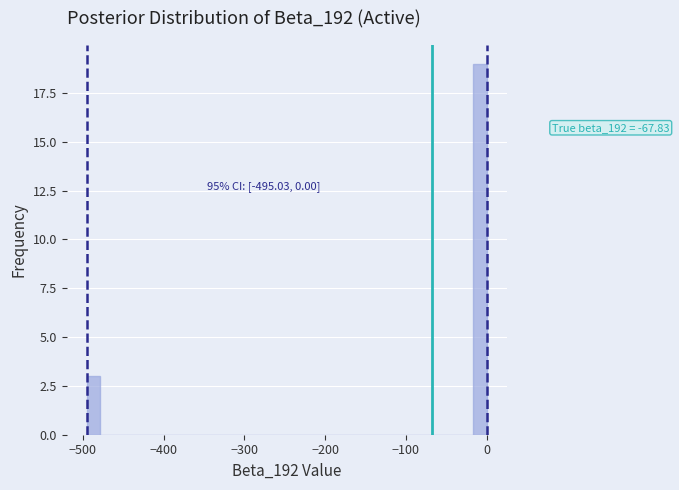

Read against the x-axis, roughly where is the centre of the tallest bar?

-10